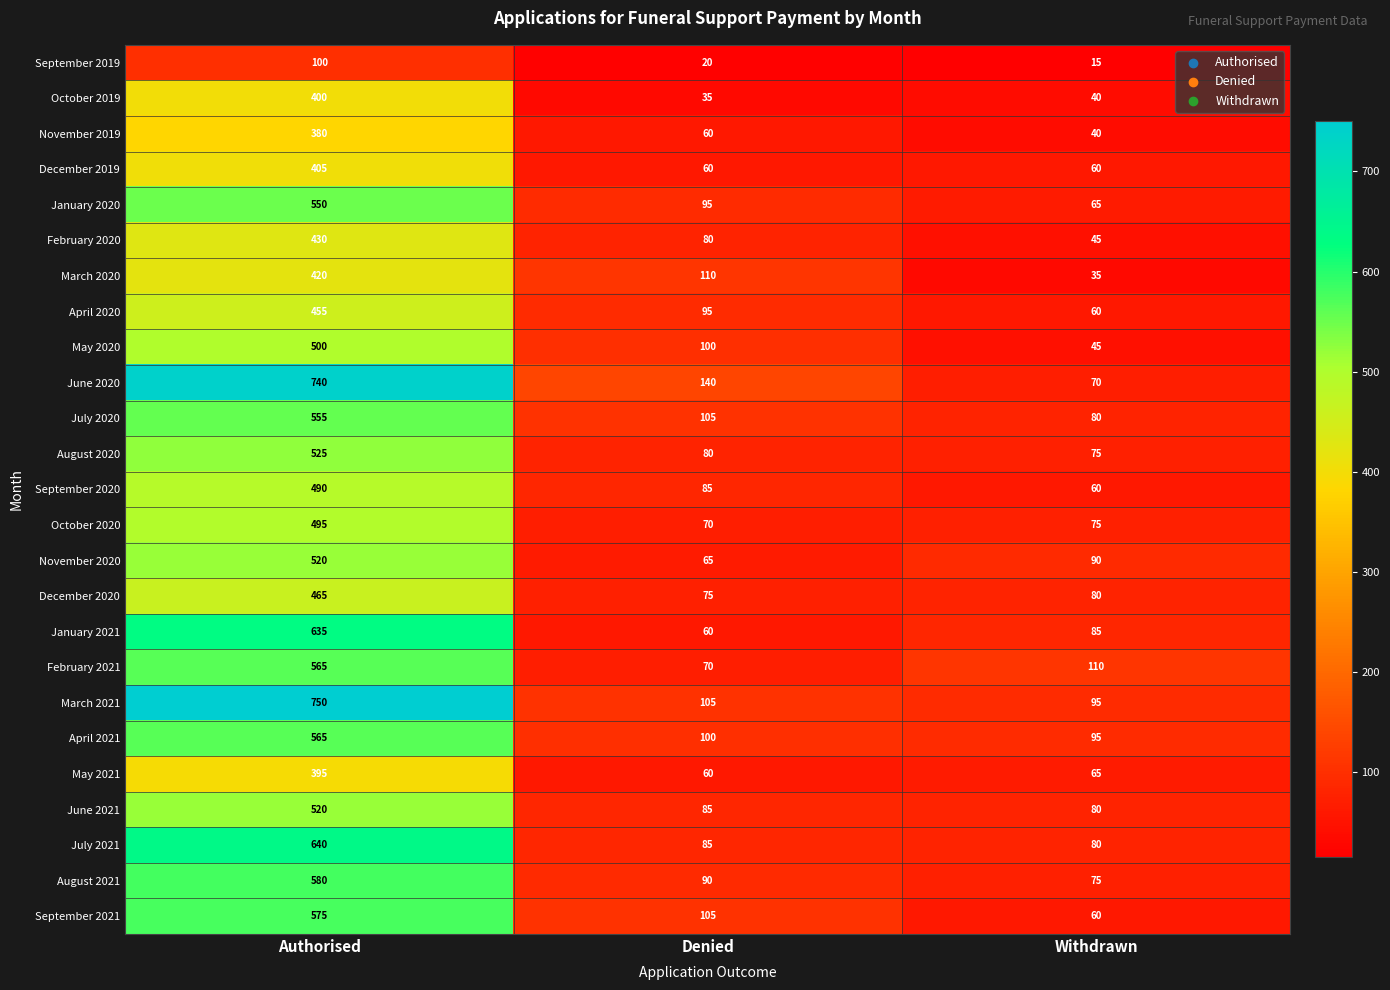

At how many categories does at least one series exceed 74?

3